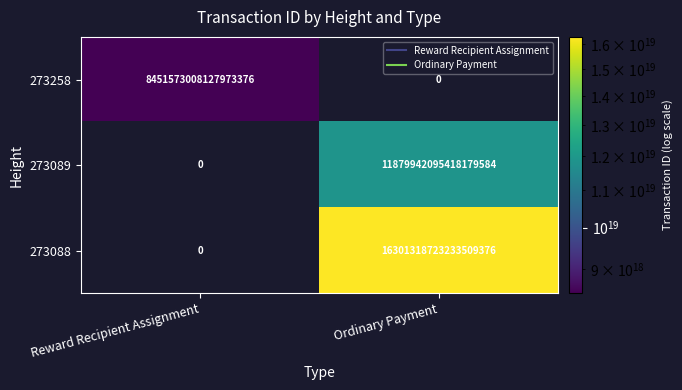

Which series has the largest total across all categories?

273088